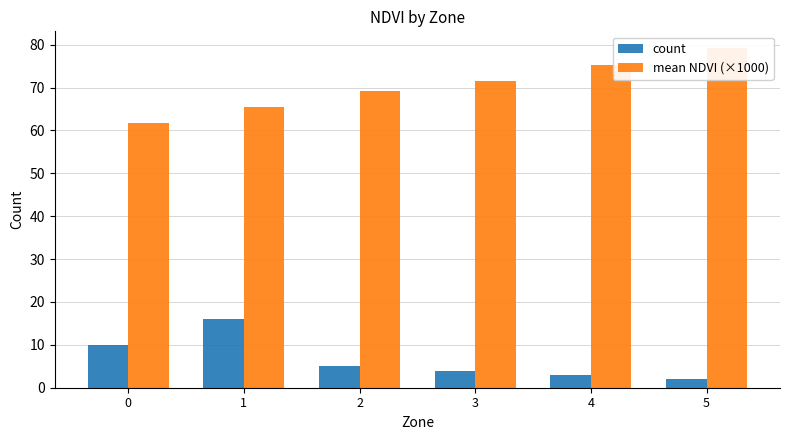

The count series shows 8.4 at 1. True or false?

False